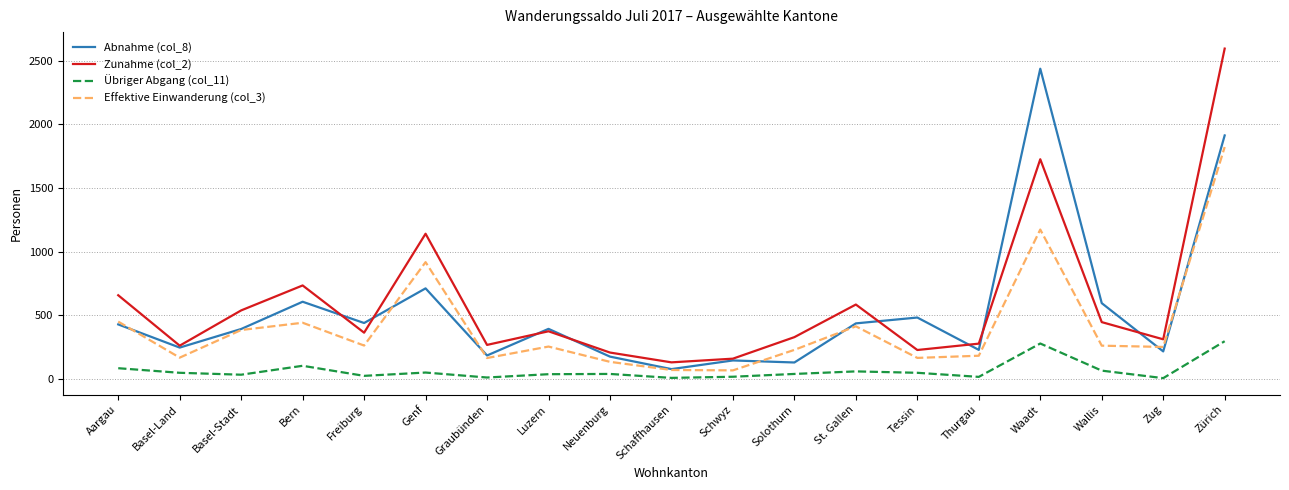

True or false: Übriger Abgang (col_11) and Abnahme (col_8) intersect in this chart.

False